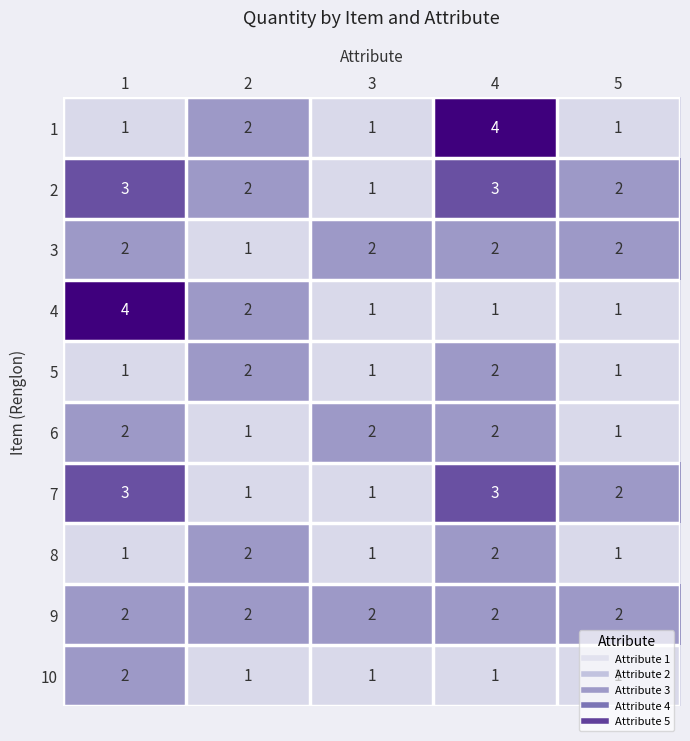

What is the spread (max minus min) of values at 4?

3